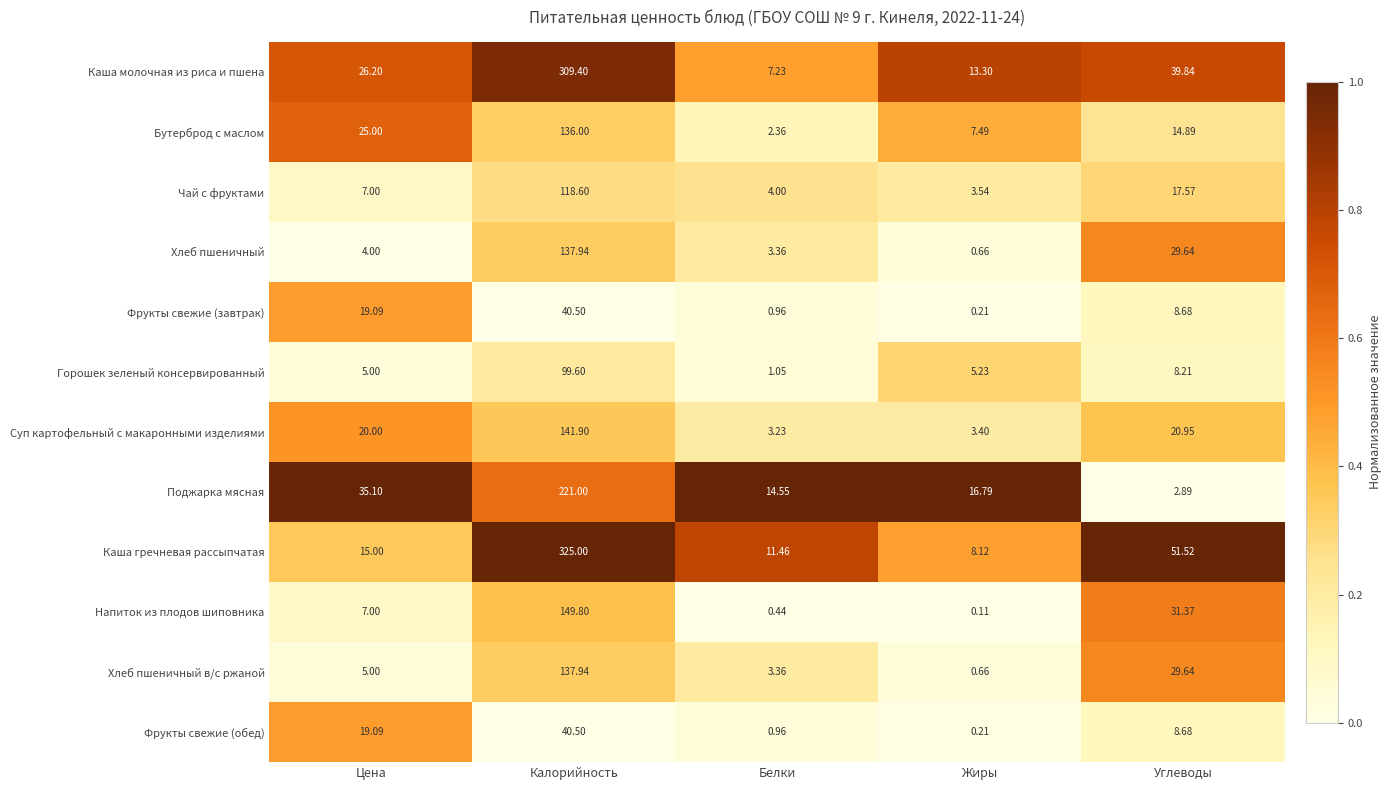

At which category is the sum across all series the highest?

Калорийность